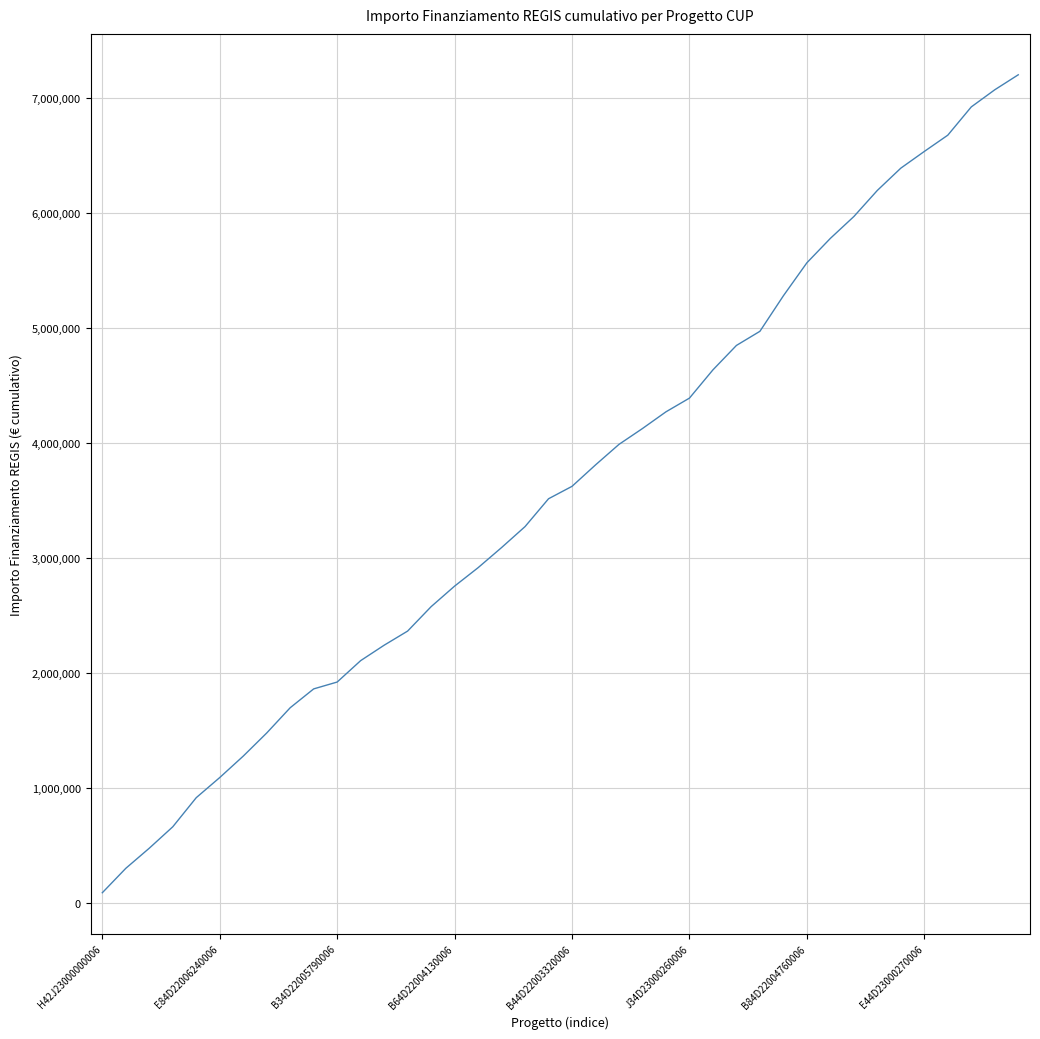

What is the difference between the maximum and minimum values?

7116307.1